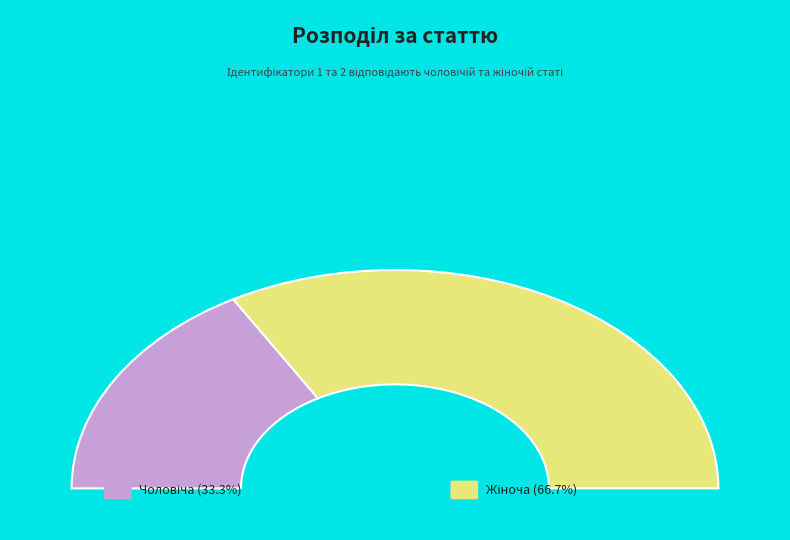

Rank the categories by value from highest to lowest.

Жіноча, Чоловіча